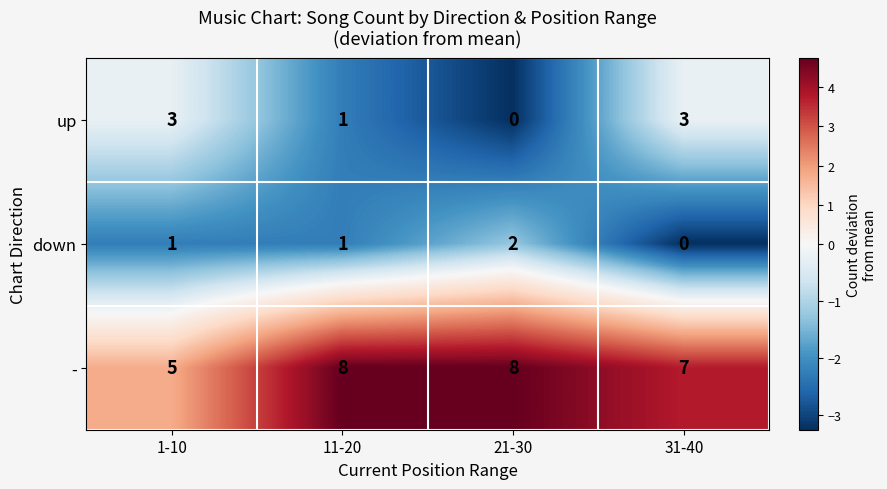

What is the total value across all series at 11-20?

10